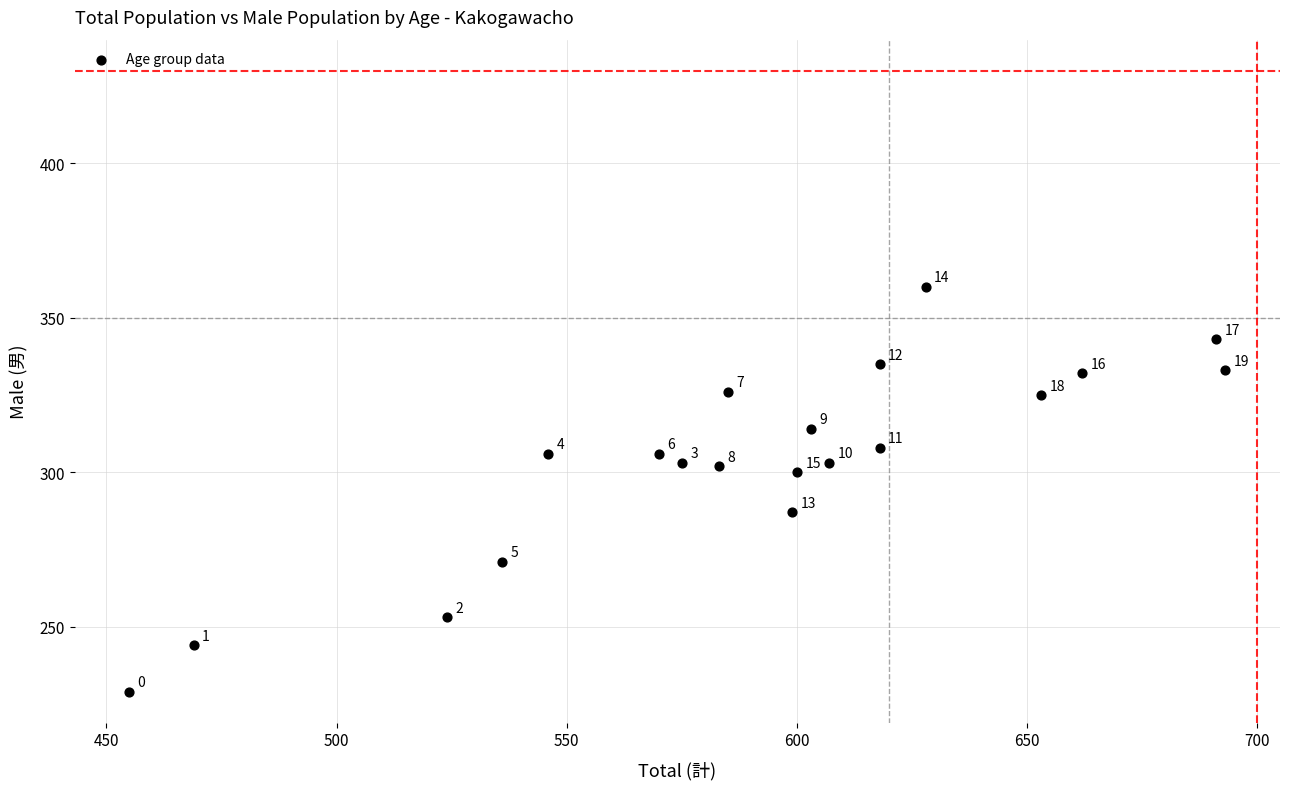

What is the range of X values (max minus min)?

238